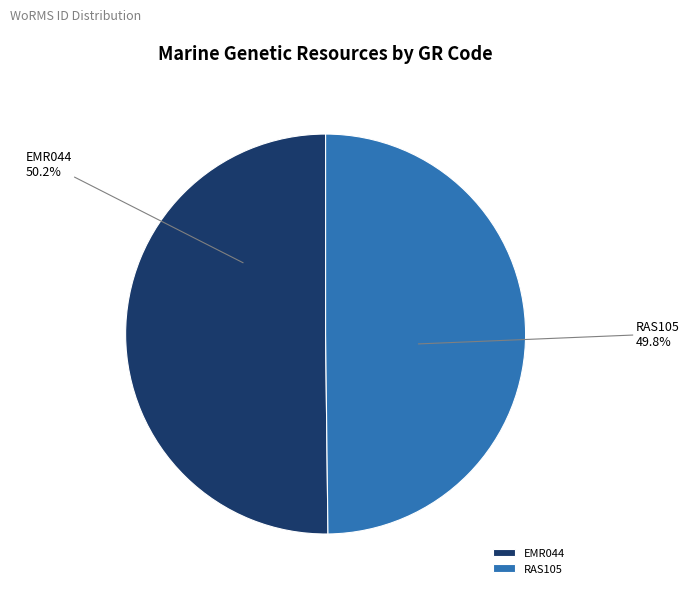

Approximately how many times larger is the value at EMR044 compared to RAS105?

1.0